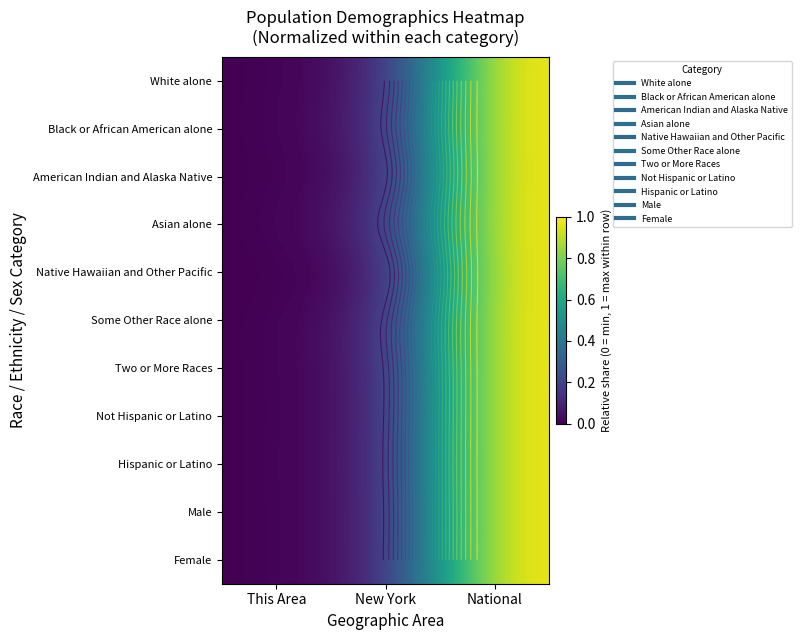

Which label corresponds to the smallest value in the chart?

This Area